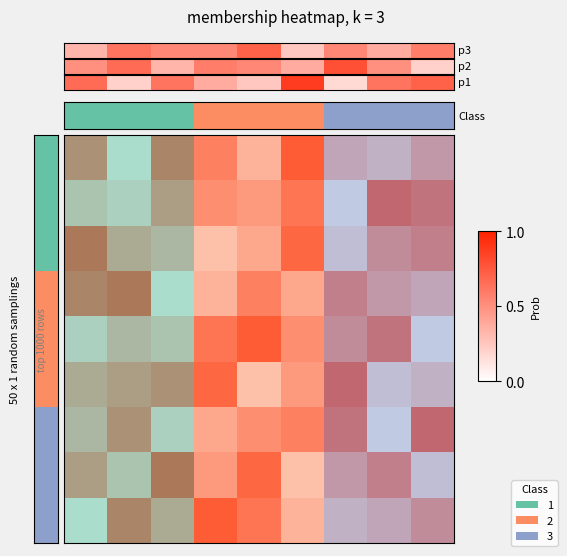

Which series changed the most between 1 and 6?

row_1